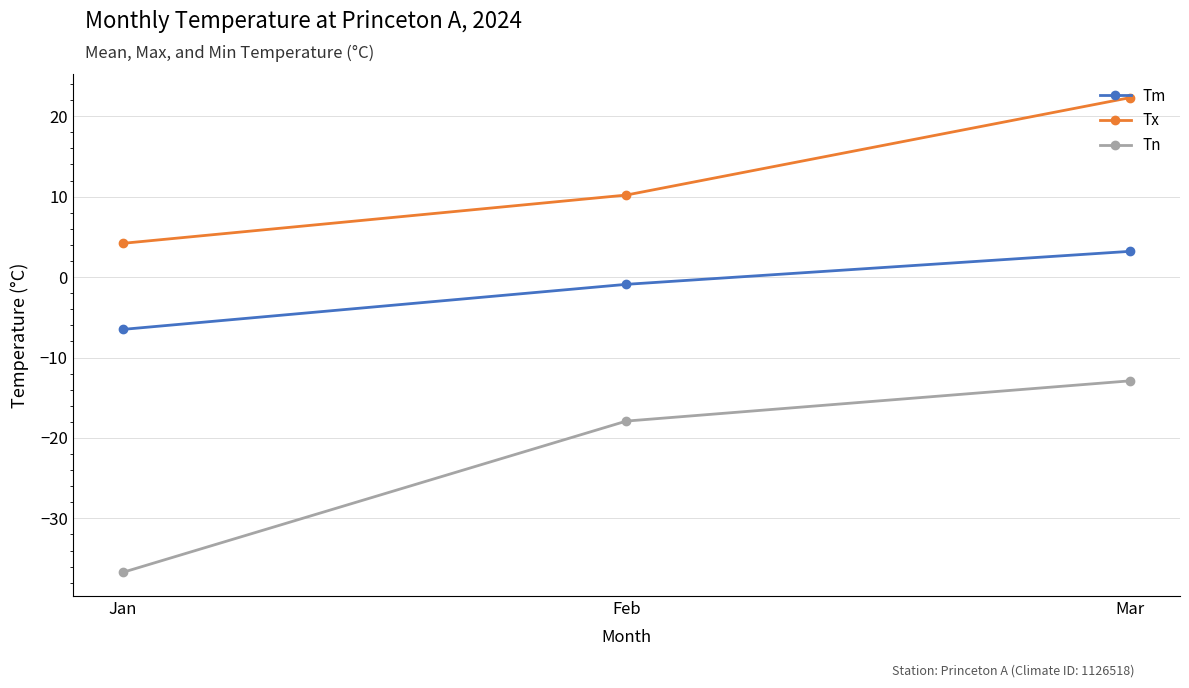

At which label is Tx closest to 13?

Feb